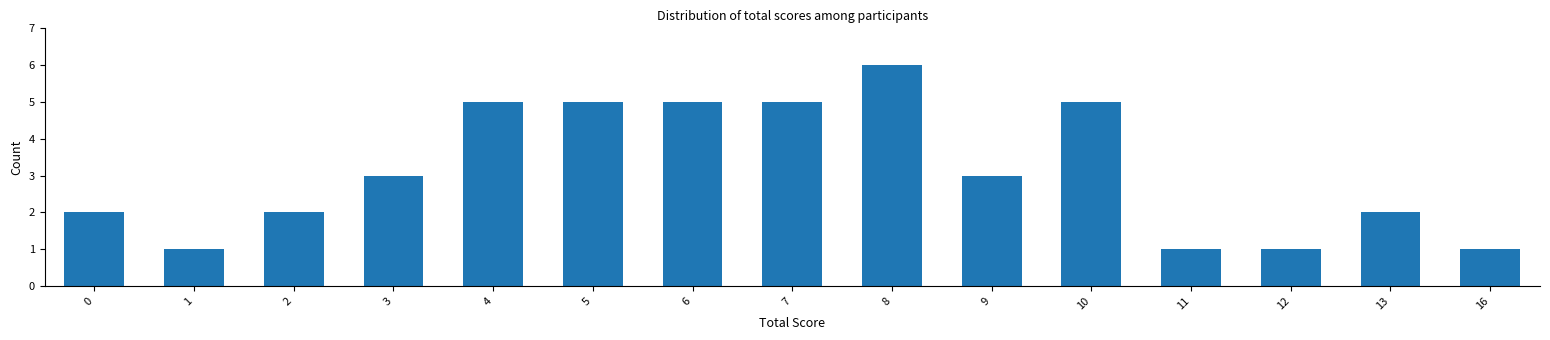

What is the value of the 5th bar from the left?

5